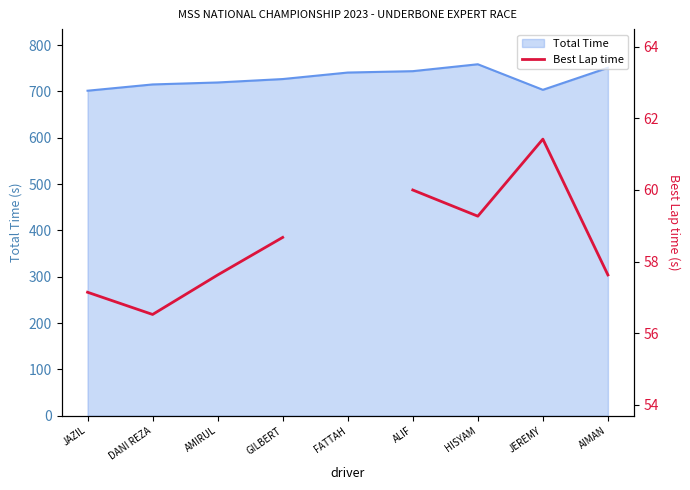

At which category does the data reach its first local valley?

DANI REZA